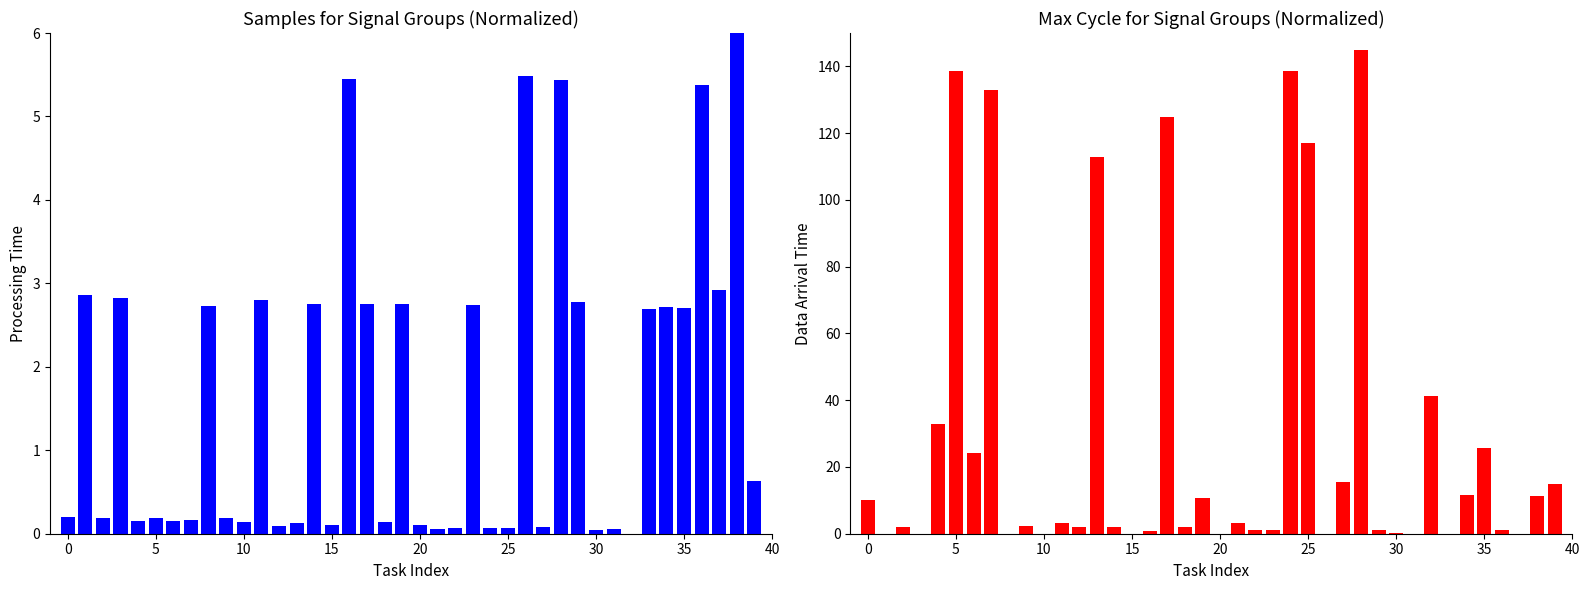

The value of Samples at 10 is 1.3. True or false?

False